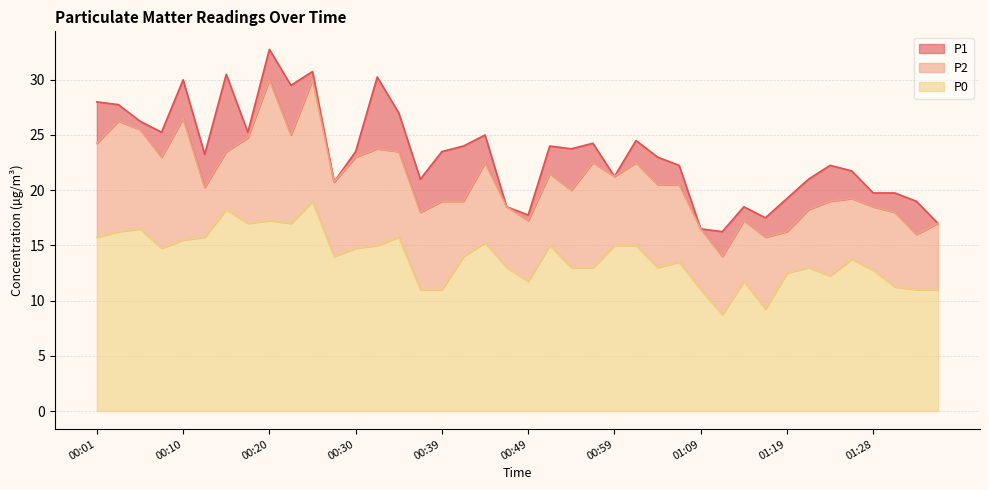

The value of P2 at 01:19 is 21.2. True or false?

False